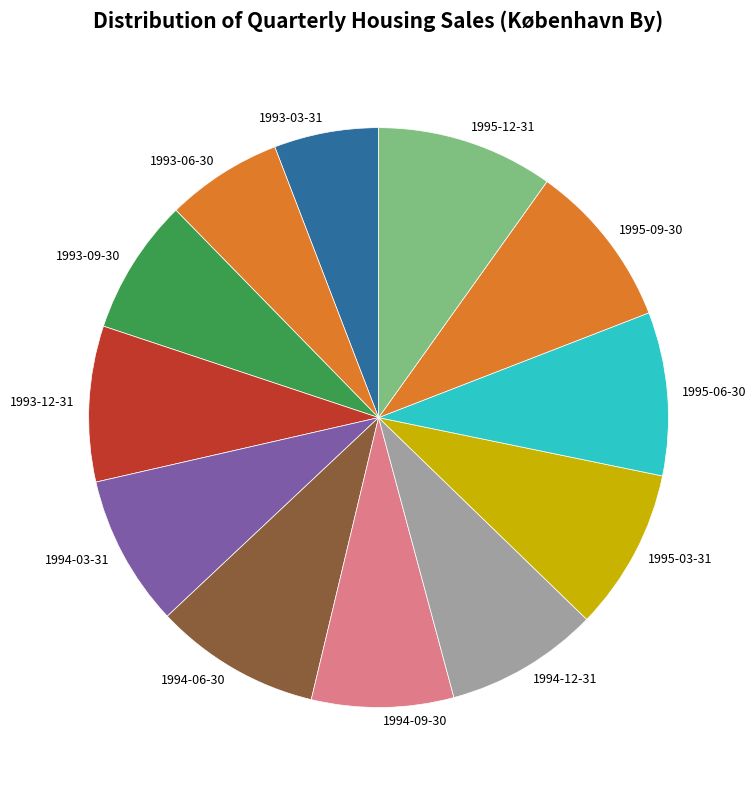

How many segments does this pie chart have?

12